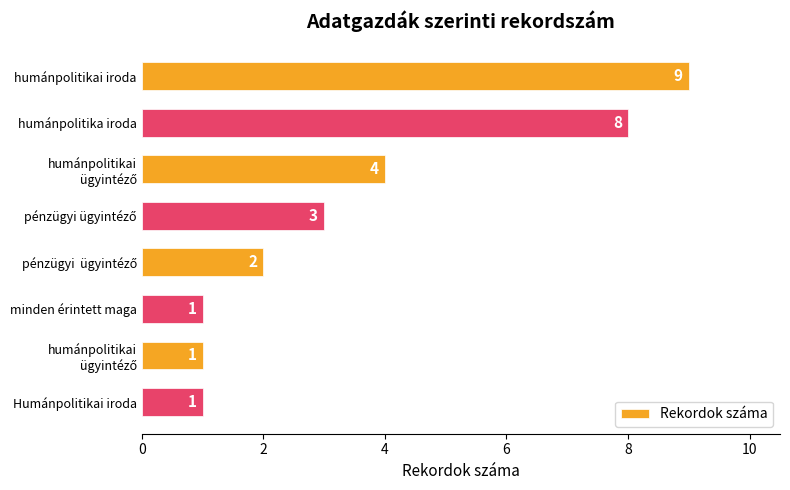

What is the average value?

4